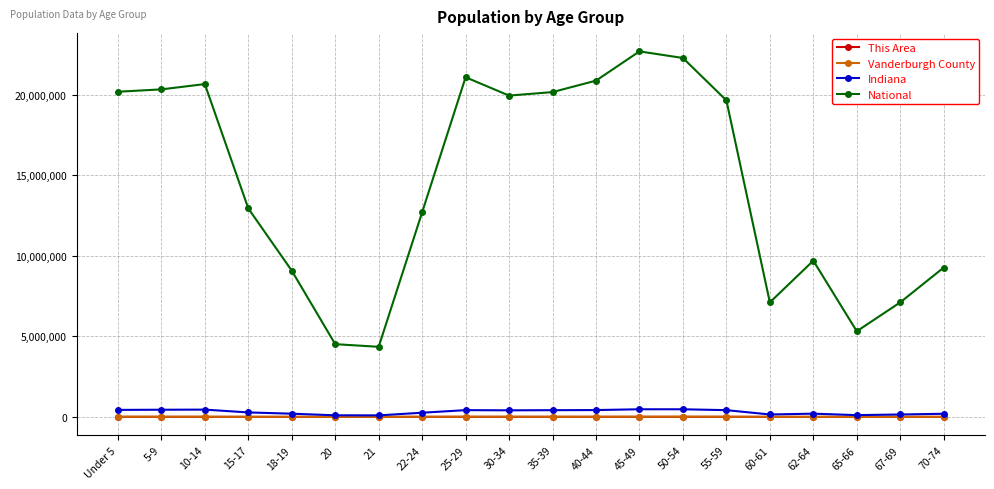

At how many categories does at least one series exceed 19435981?

10